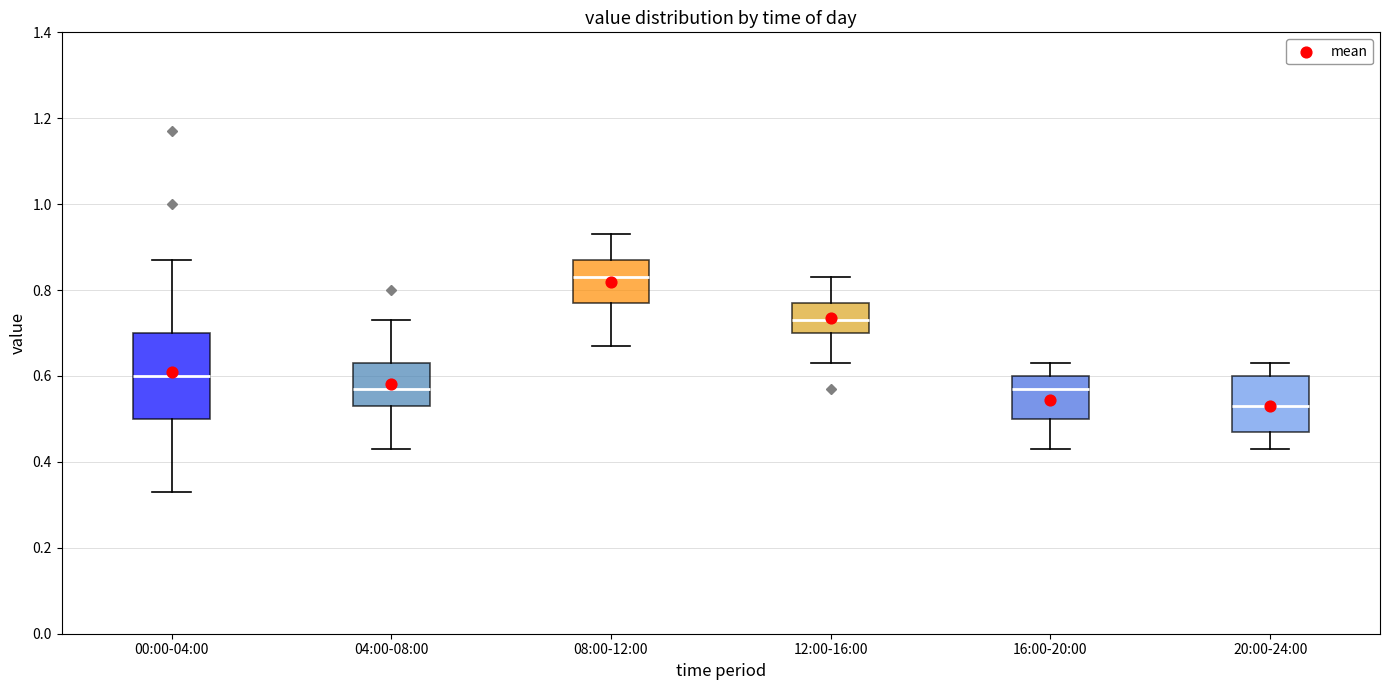

Comparing the boxes themselves (not the whiskers), which one is the tallest?

00:00-04:00